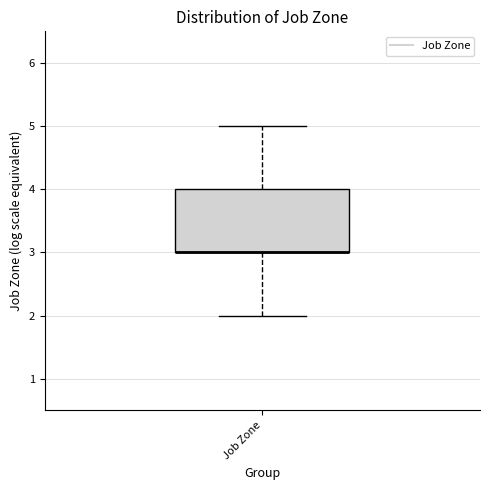

Read this box plot against the y-axis: the position of the median line, the range covered by the box, and the ends of both whiskers. The values are not printed on the chart, so give them approximately, as read against the axis.

median 3 (drawn on the box's lower edge), box 3 to 4, whiskers 2 to 5